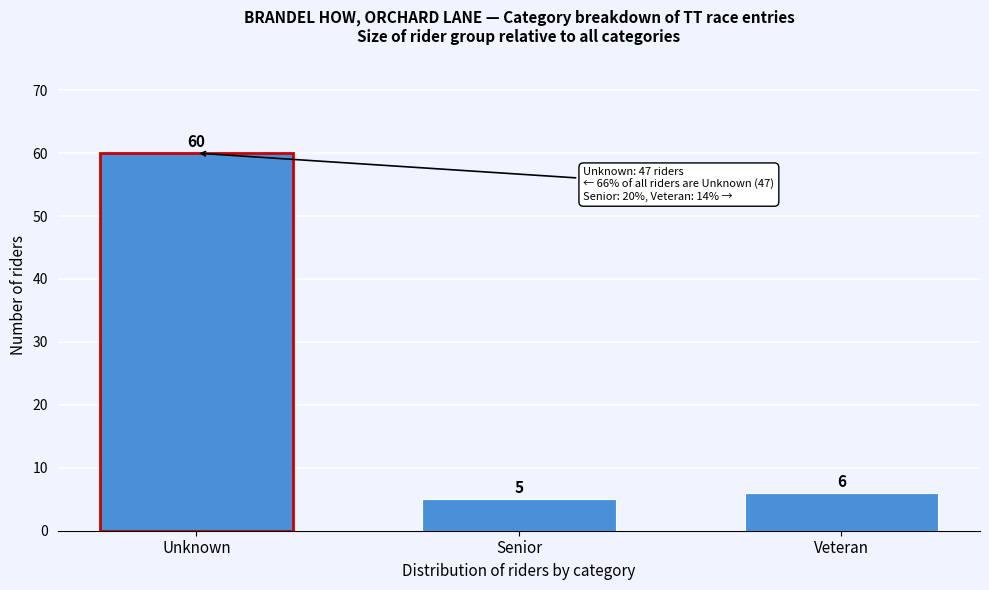

Reading right to left, list all the values displayed in this chart.

Veteran=6	Senior=5	Unknown=60